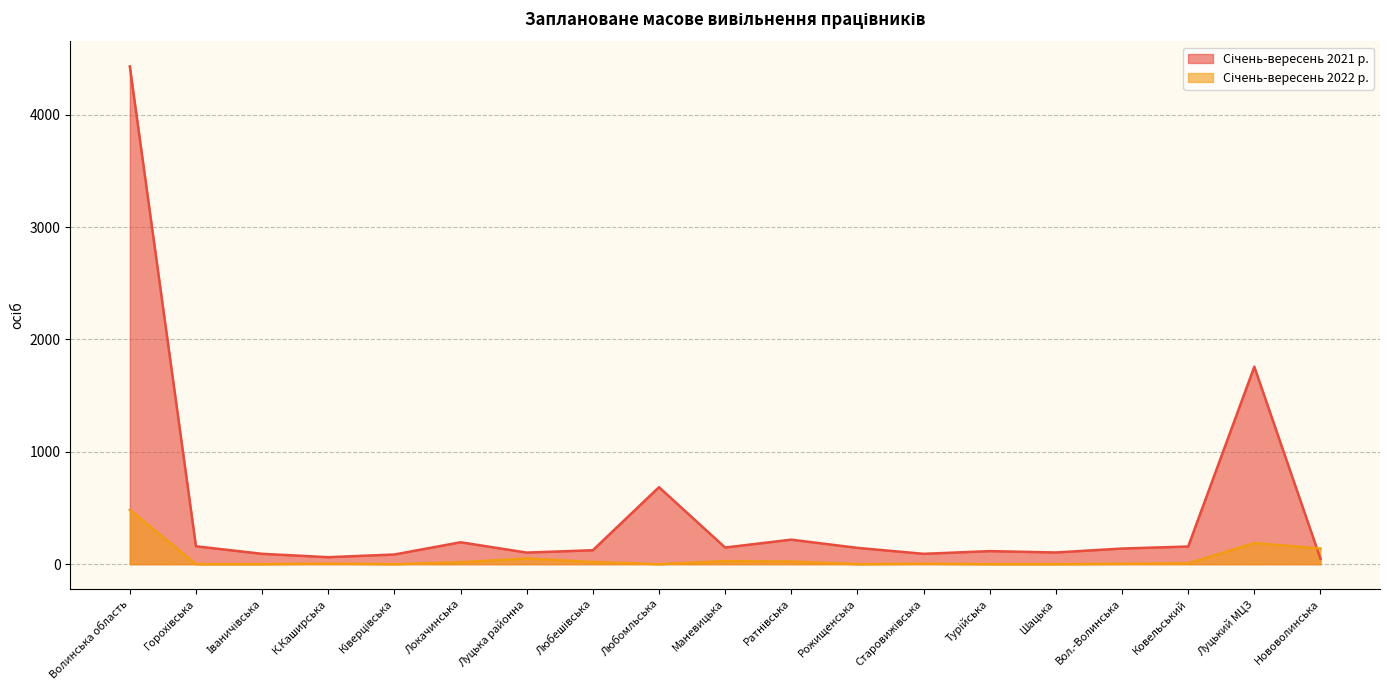

Reading left to right, transcribe all the data shown in this chart.

Січень-вересень 2021 р.: Волинська область=4430	Горохівська=159	Іваничівська=92	К.Каширська=62	Ківерцівська=86	Локачинська=195	Луцька районна=103	Любешівська=124	Любомльська=685	Маневицька=148	Ратнівська=218	Рожищенська=145	Старовижівська=92	Турійська=116	Шацька=104	Вол.-Волинська=139	Ковельський=157	Луцький МЦЗ=1757	Нововолинська=48
Січень- вересень 2022 р.: Волинська область=483	Горохівська=0	Іваничівська=0	К.Каширська=5	Ківерцівська=0	Локачинська=17	Луцька районна=51	Любешівська=19	Любомльська=0	Маневицька=27	Ратнівська=23	Рожищенська=0	Старовижівська=4	Турійська=0	Шацька=0	Вол.-Волинська=3	Ковельський=7	Луцький МЦЗ=188	Нововолинська=139